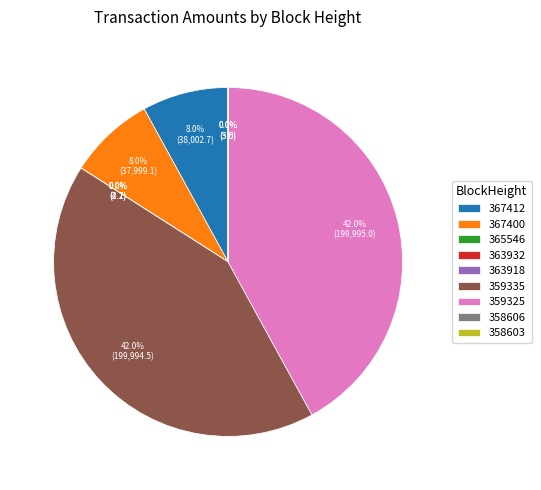

What percentage do 367412 and 359335 together represent?

50.0%